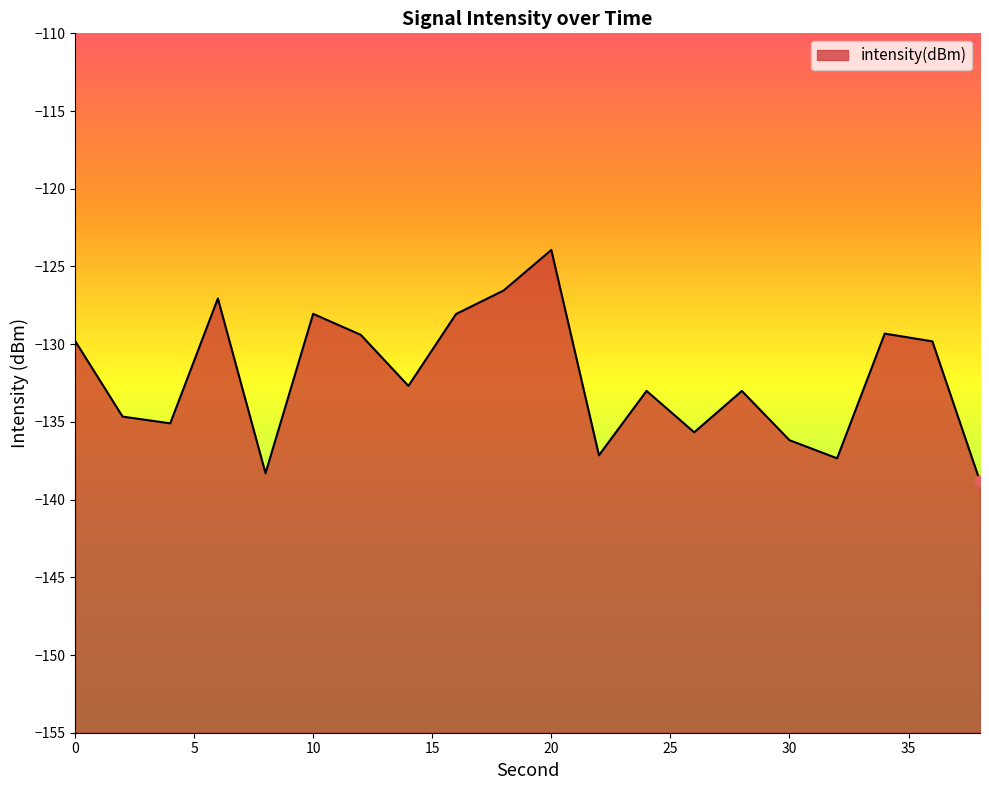

What is the change in value from 26 to 32?

-1.7